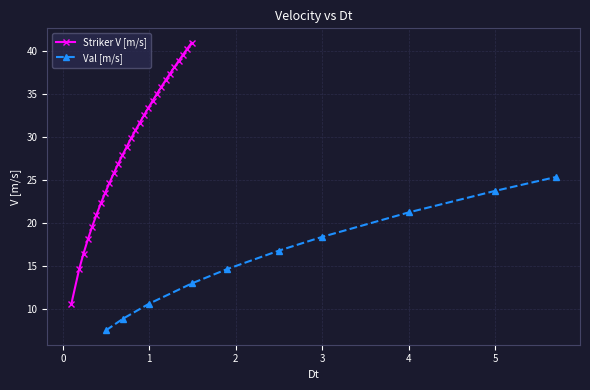

What is the difference between the maximum and minimum values?

30.4